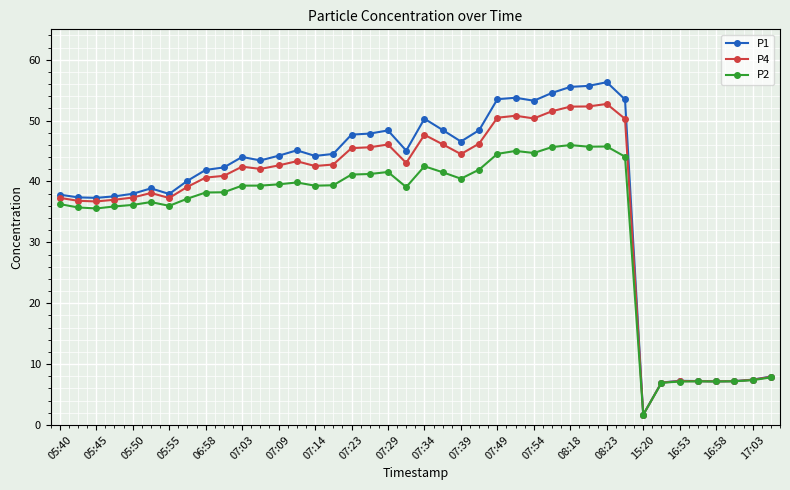

List the series in order of their peak value, lowest first.

P2, P4, P1